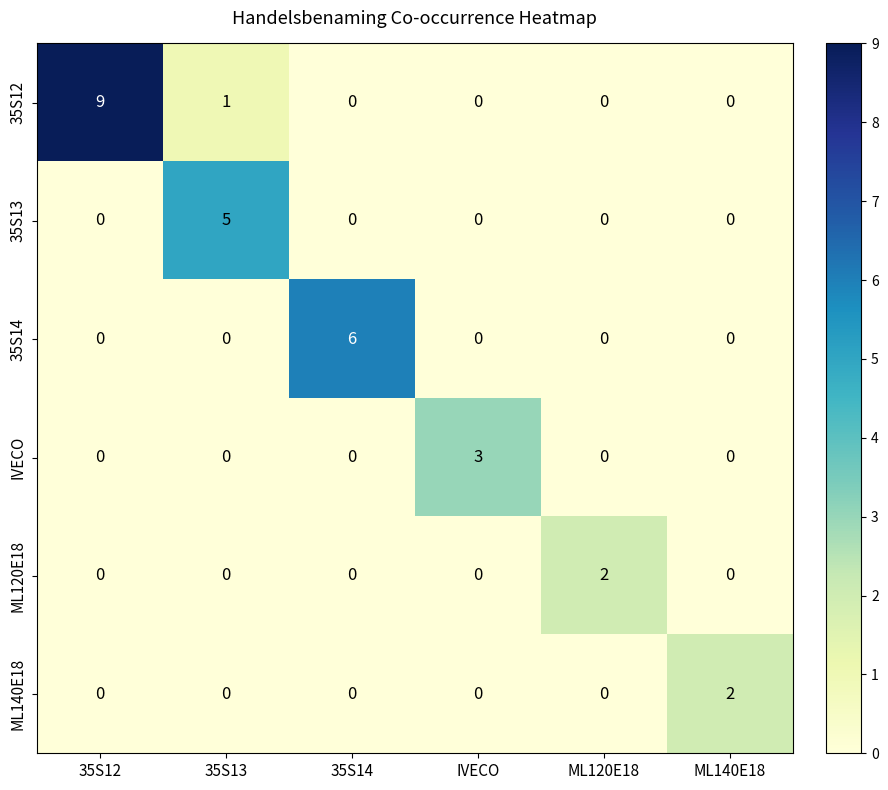

Is it true that 35S12 equals 0 at IVECO?

True